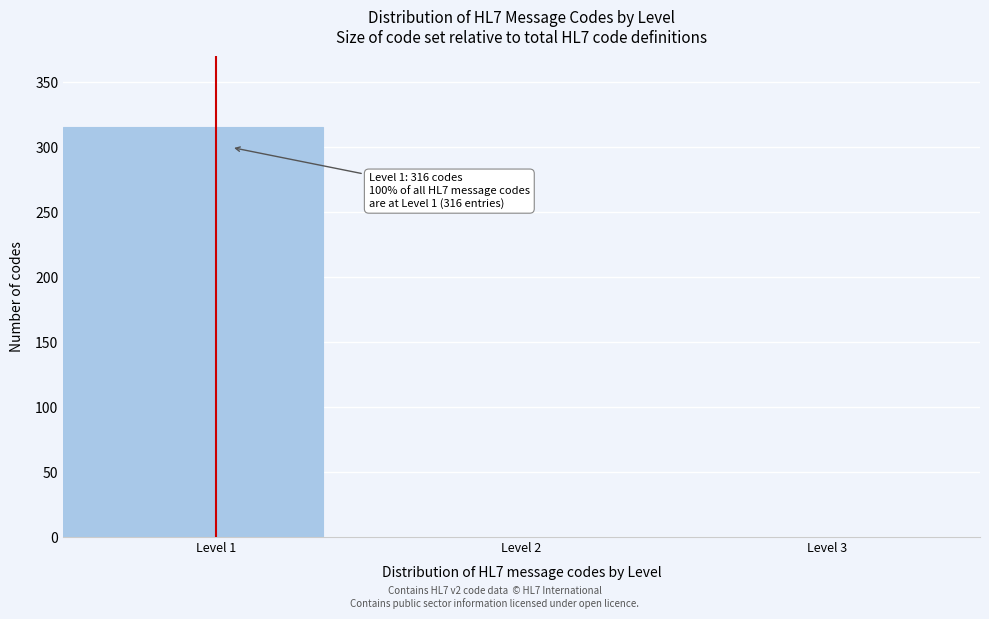

Which range on the x-axis has the tallest bar?

0.5 to 1.5